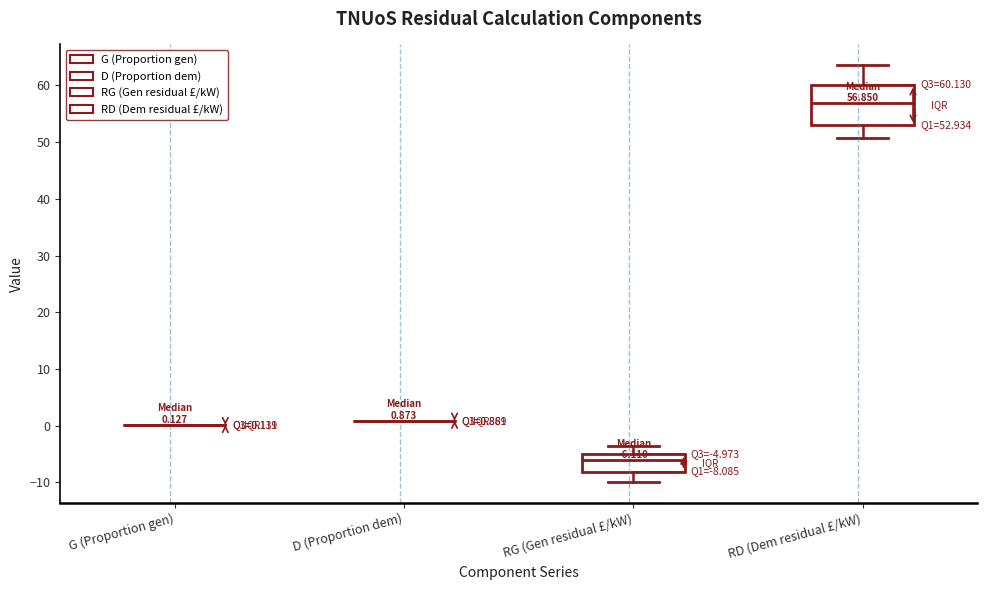

Which box is the tallest, from its lower edge to its upper edge?

RD (Dem residual £/kW)